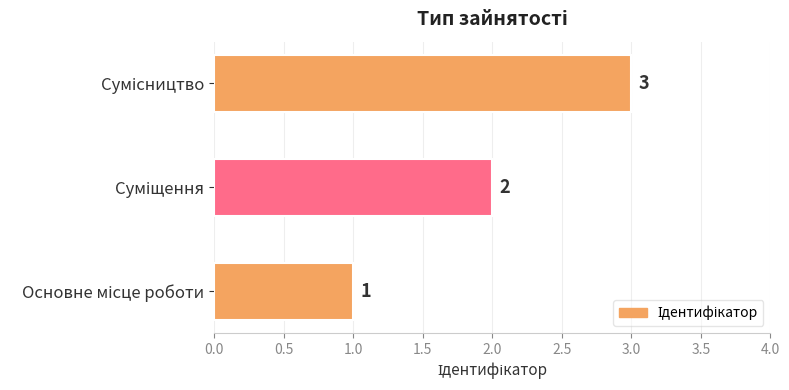

Count the values in the range 1 to 3.

3